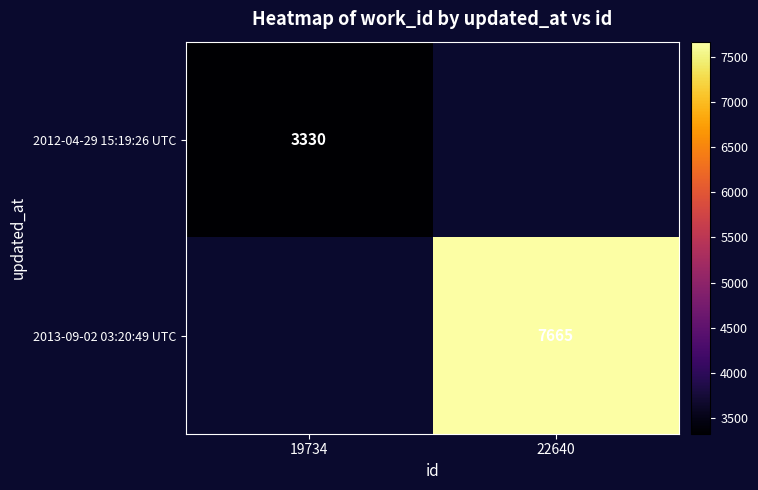

True or false: 2012-04-29 15:19:26 UTC has a value of 1935 at 19734.

False